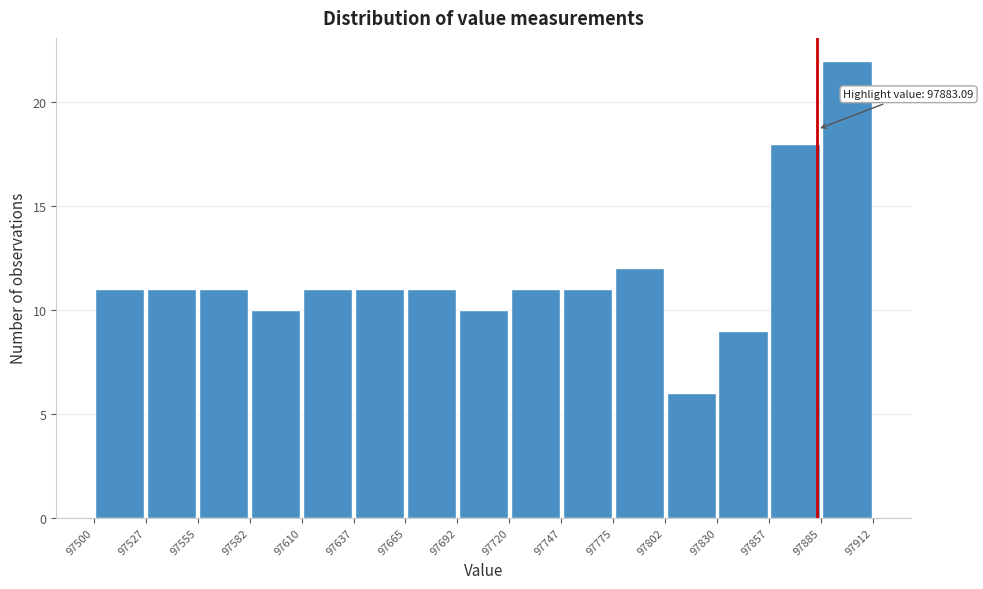

Over which range of the x-axis is the bar tallest?

97885 to 97912